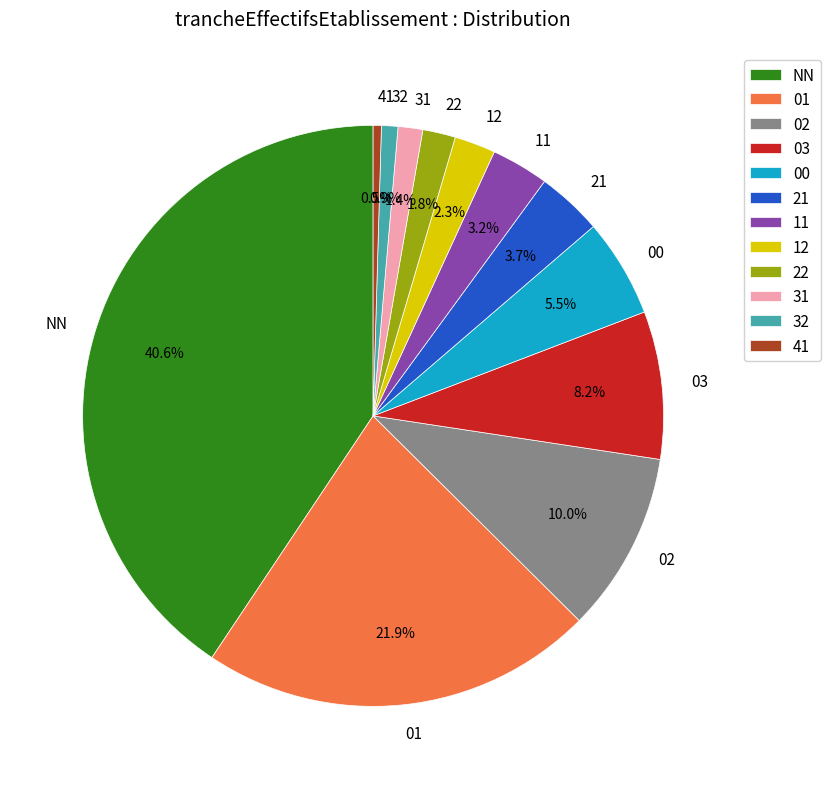

Between 03 and 12, which is larger?

03